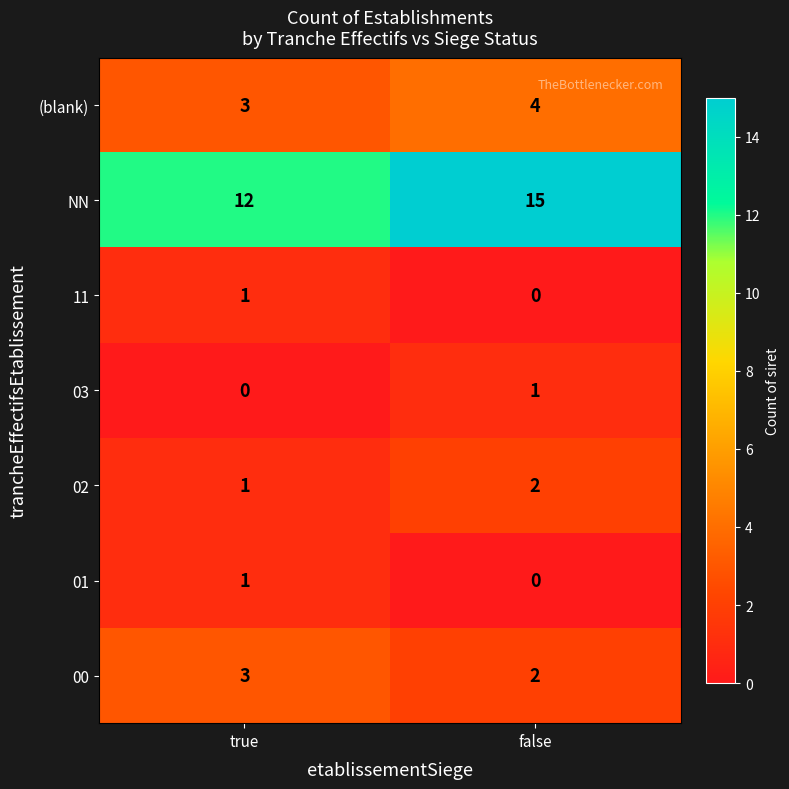

Rank the categories by 02 value from highest to lowest.

false, true